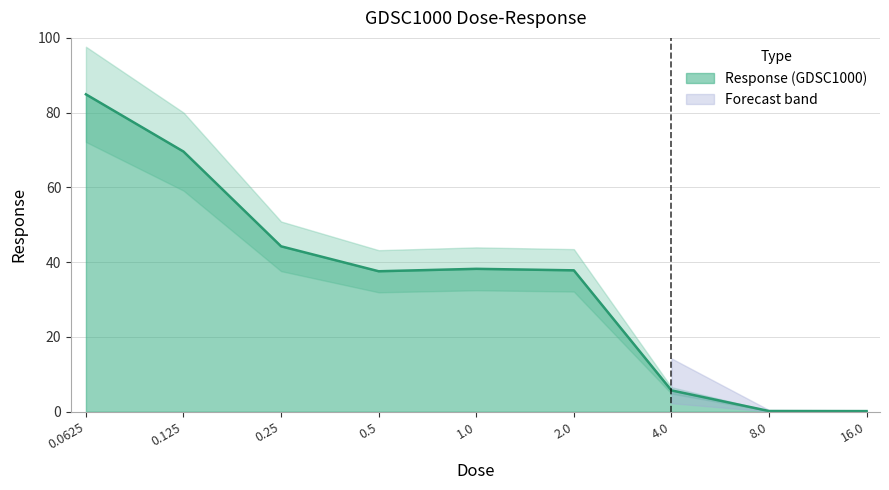

Reading right to left, extract all data points from this chart.

0.2	0.2	5.7	37.8	38.2	37.6	44.2	69.6	84.9